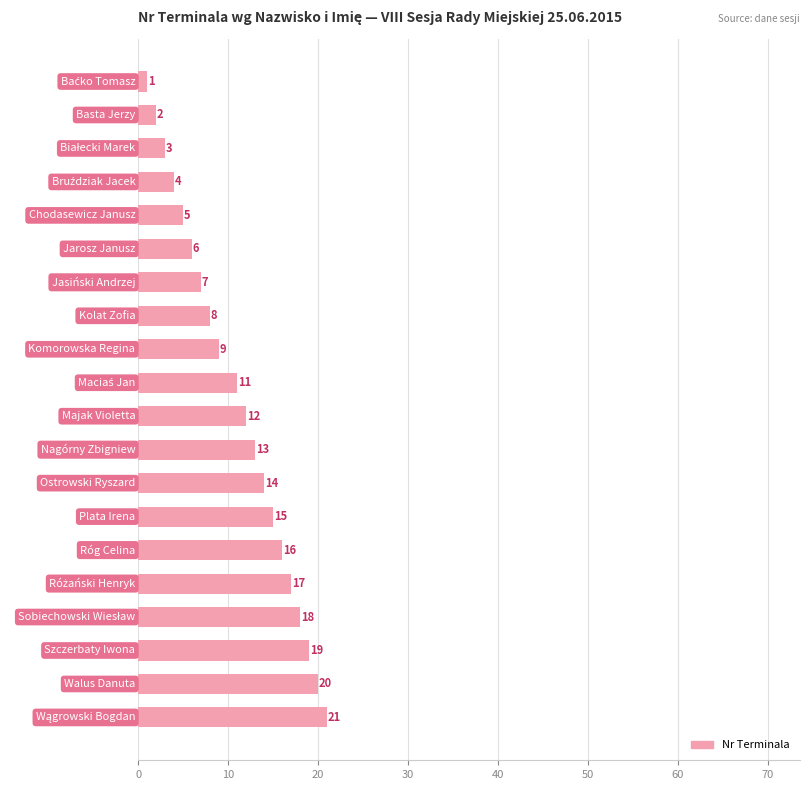

What is the value of the 4th bar from the top?

4